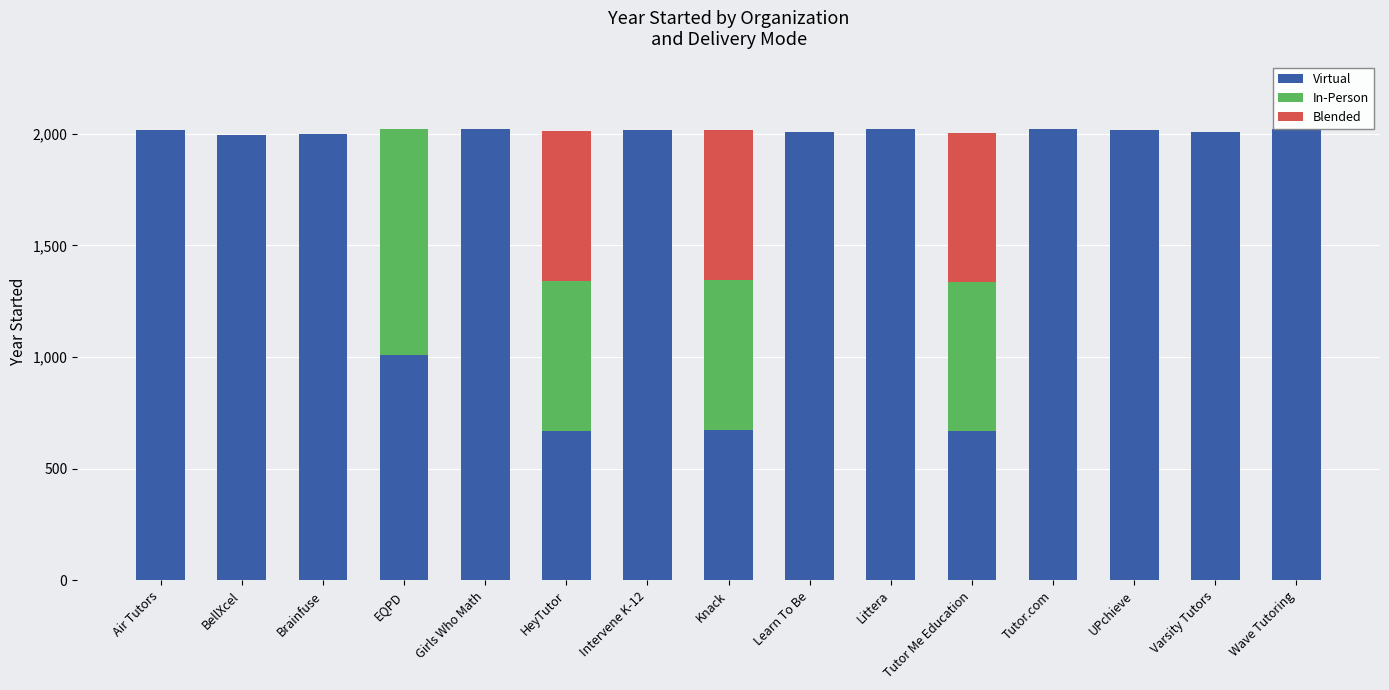

At which category is the sum across all series the highest?

EQPD